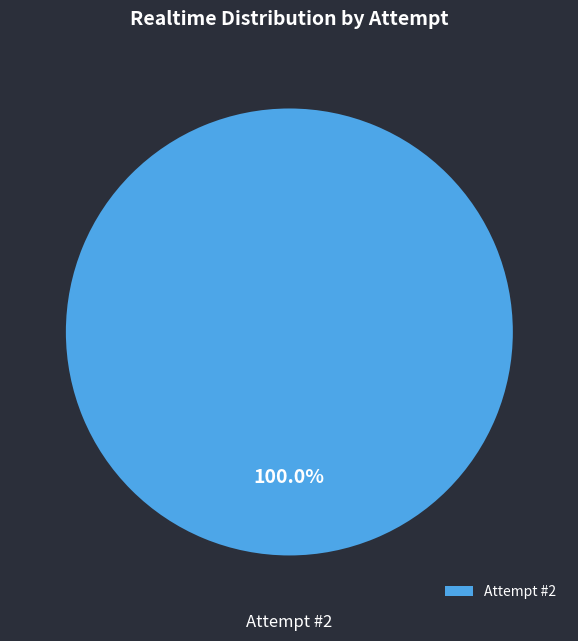

Is there a majority slice in this chart?

Yes